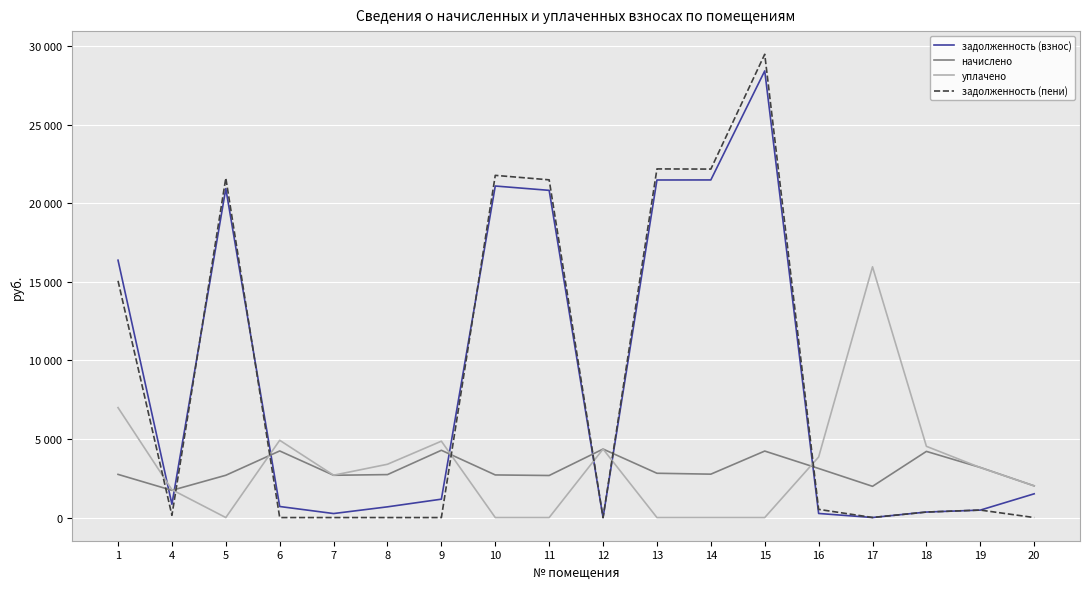

The начислено series shows 2692.4 at 5. True or false?

True